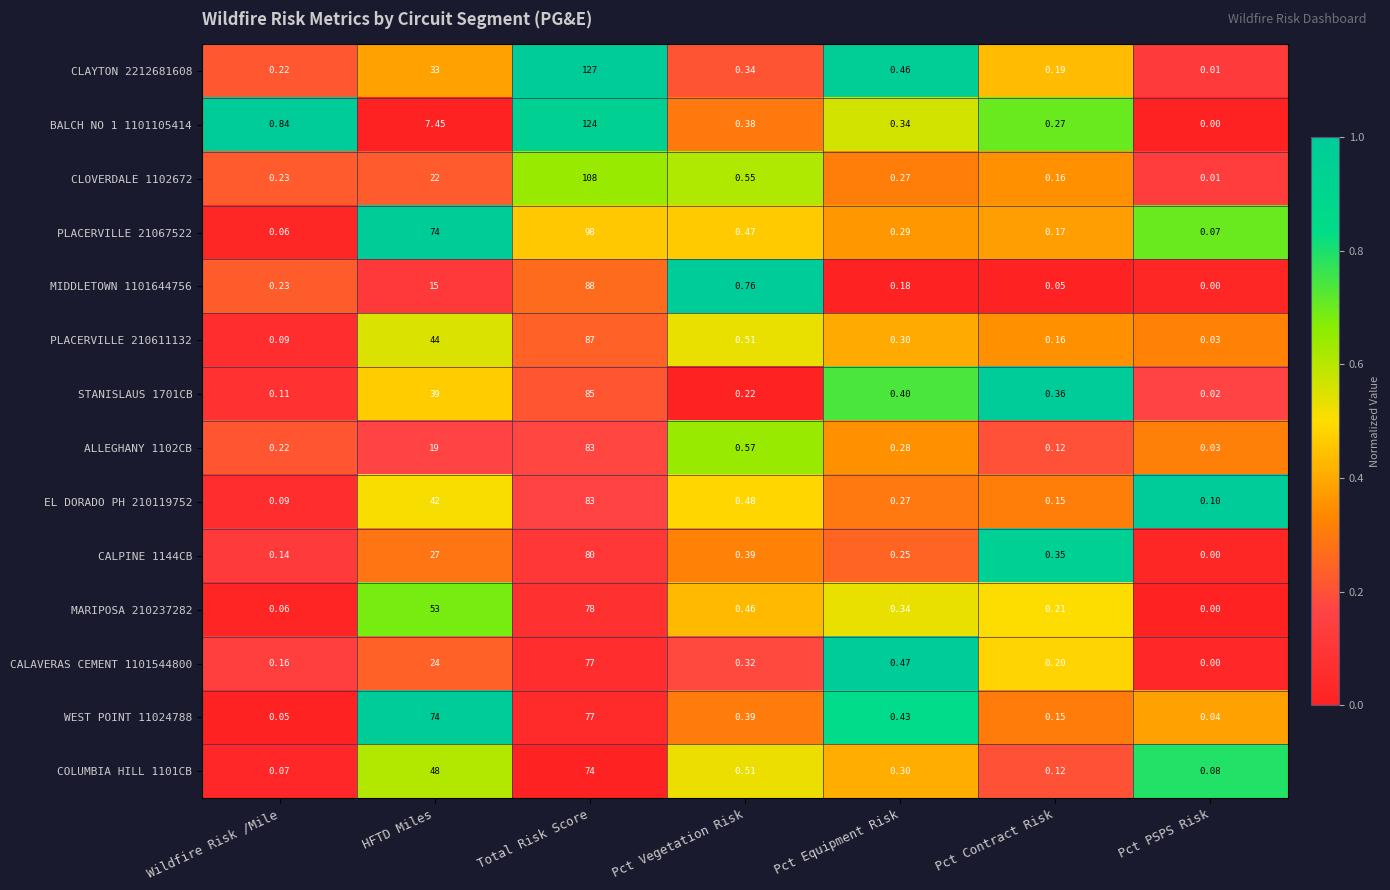

What is the total value across all series at Pct Contract Risk?

2.7